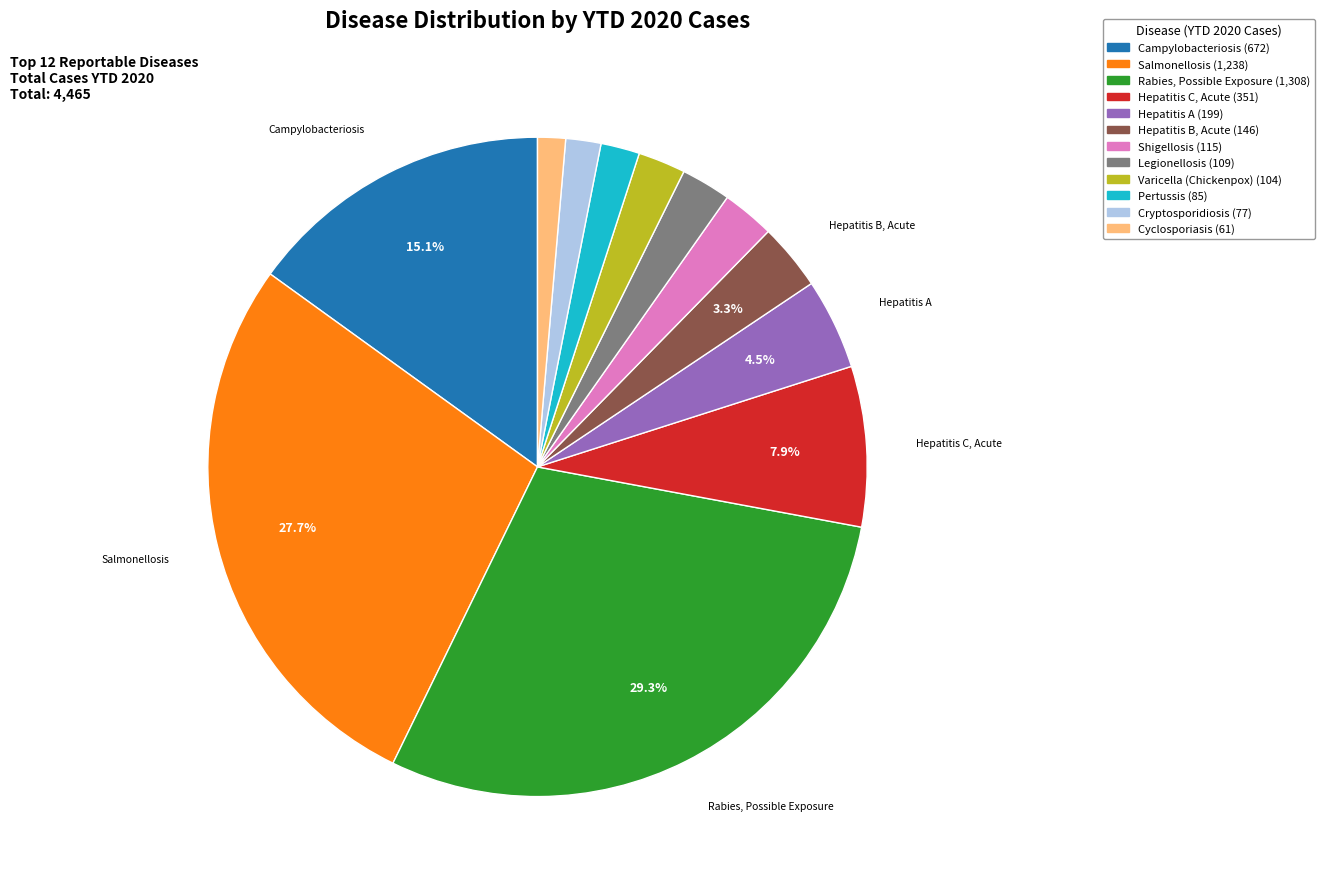

What is the ratio of the value at Varicella (Chickenpox) to the value at Legionellosis?

1.0